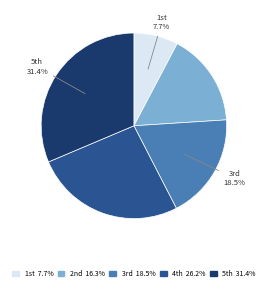

Is there a majority slice in this chart?

No